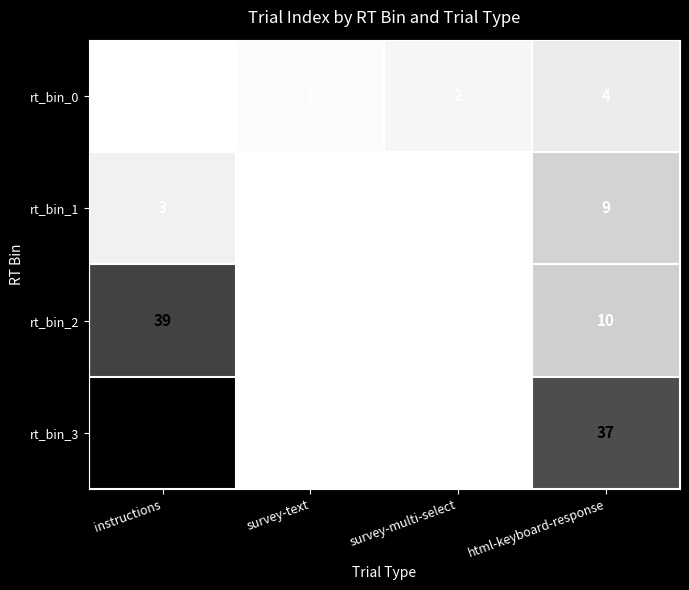

Count the rt_bin_3 values in the range 0 to 53.

4